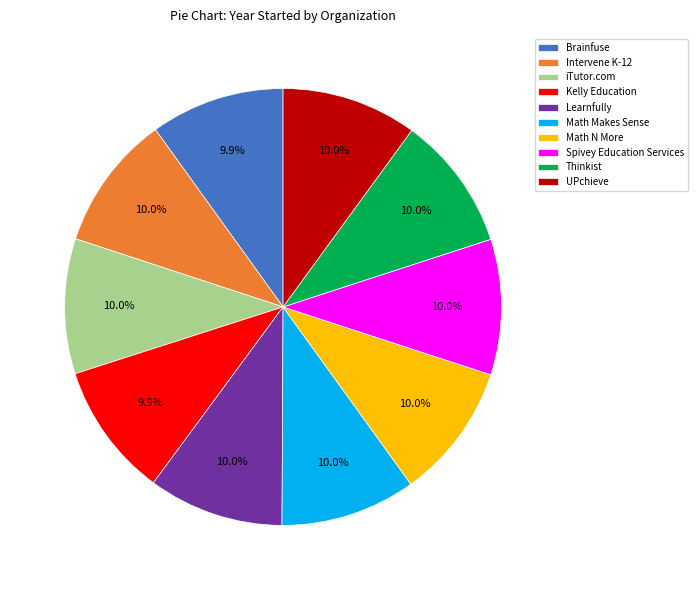

What percentage is NOT represented by Math Makes Sense?

90.0%